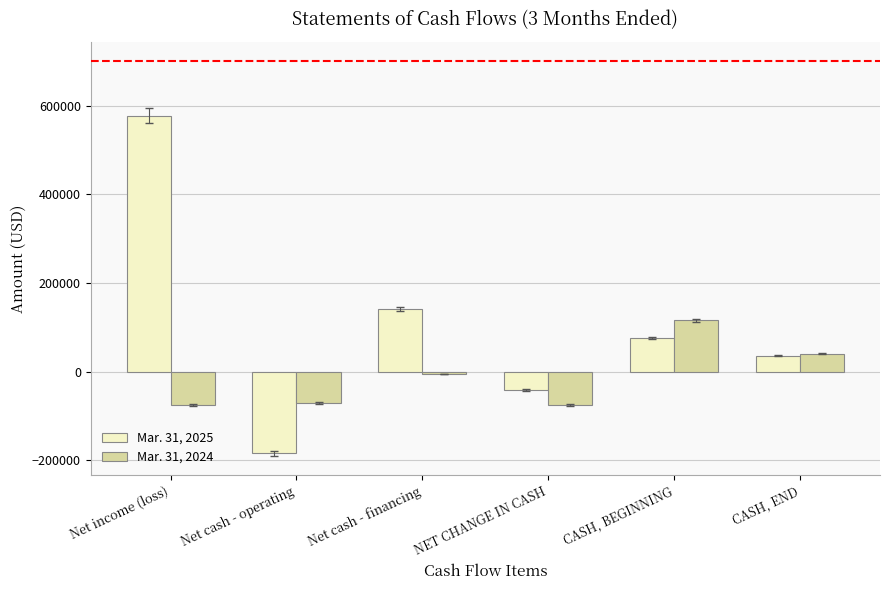

What is the sum of all Mar. 31, 2024 values?

-69886